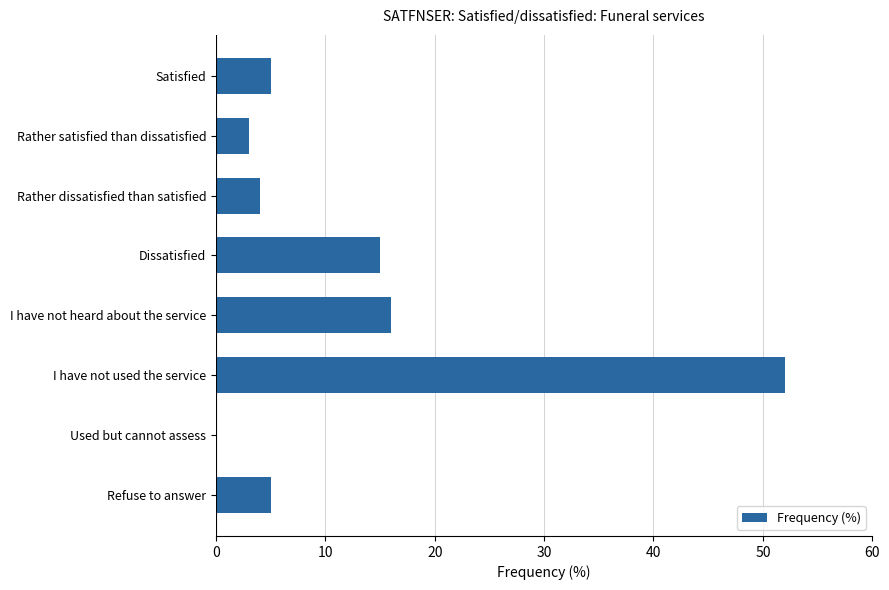

What is the sum of the values at Satisfied and Dissatisfied?

20